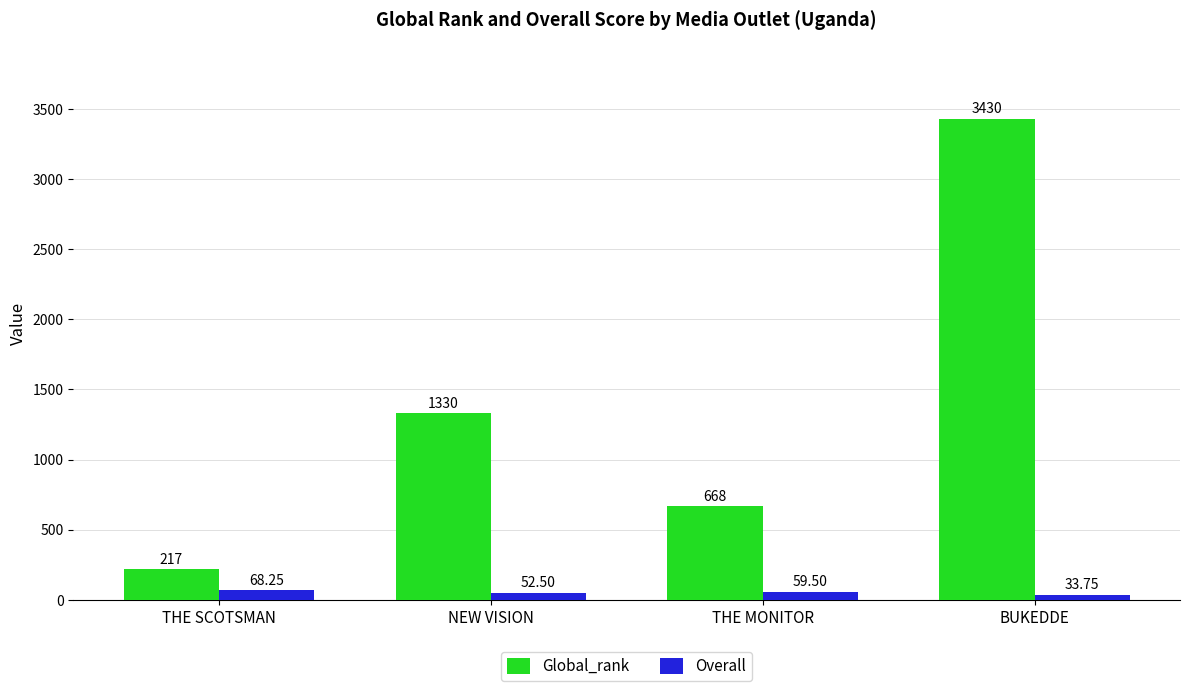

Which series has the largest total across all categories?

Global_rank